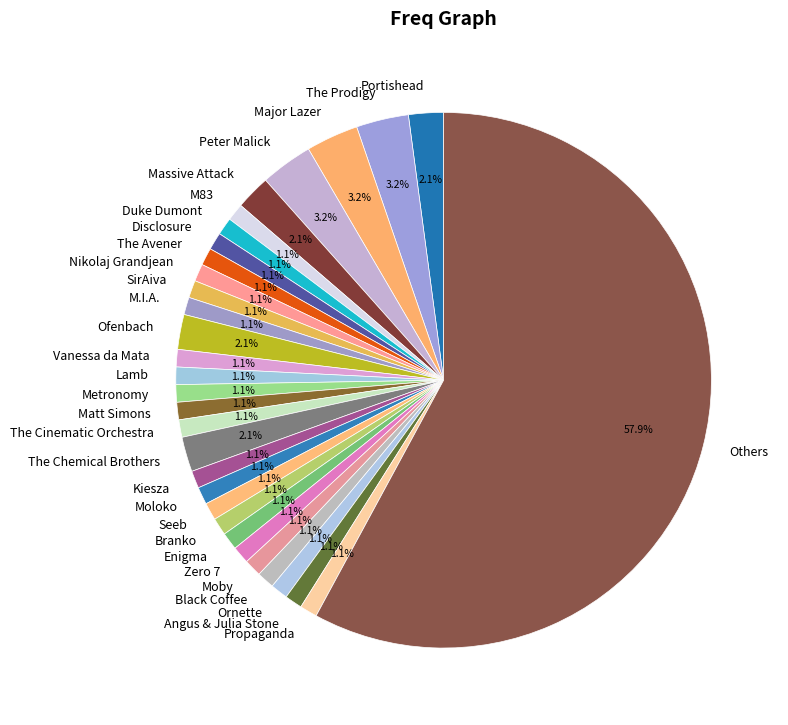

What portion of the pie excludes The Avener?

98.9%